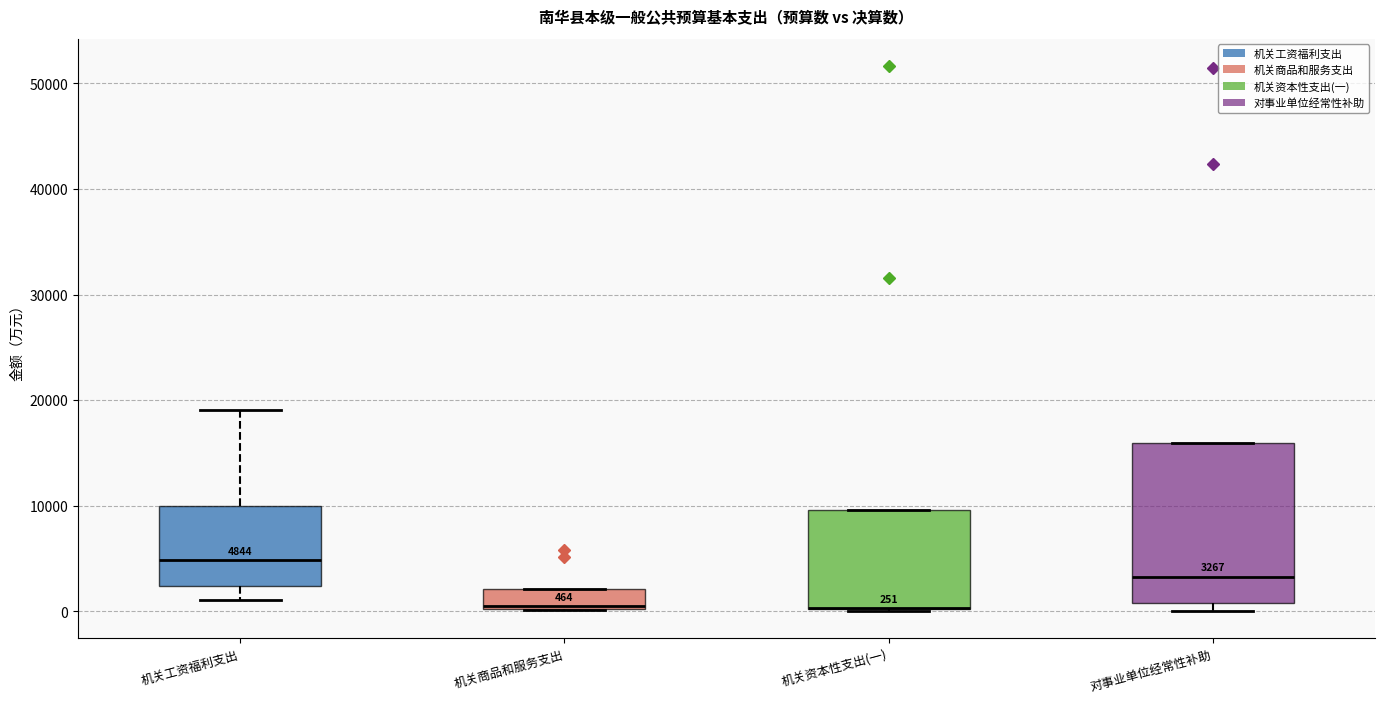

Comparing the boxes themselves (not the whiskers), which one is the tallest?

对事业单位经常性补助